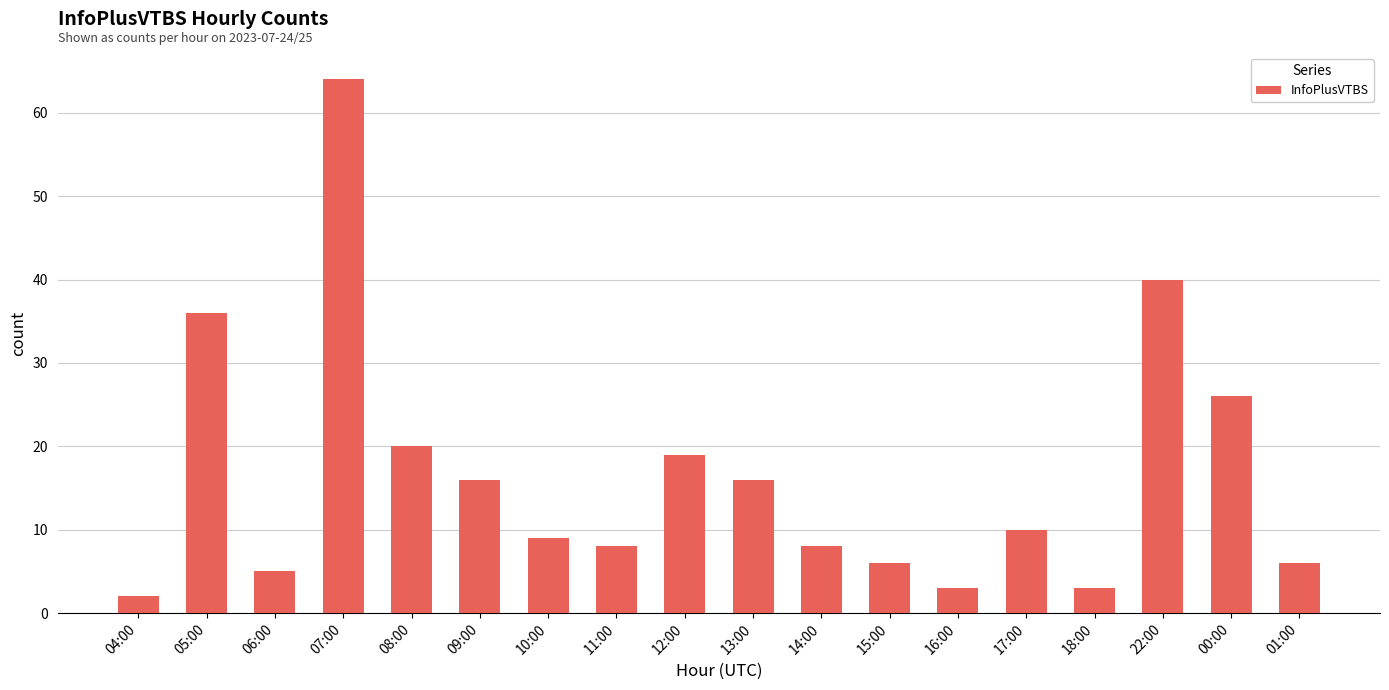

What is the greatest value displayed?

64